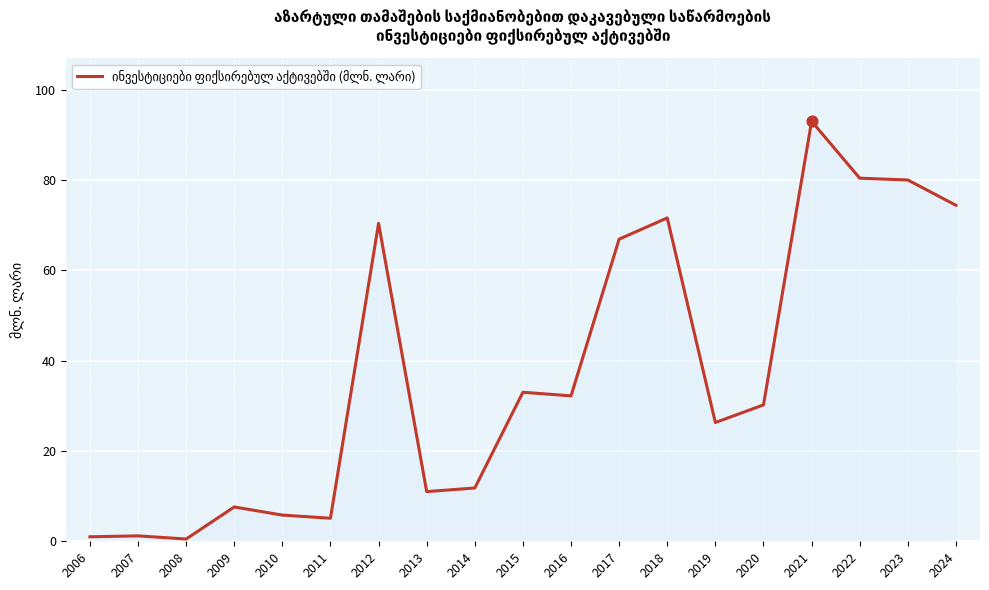

Between 2009 and 2016, which is larger?

2016